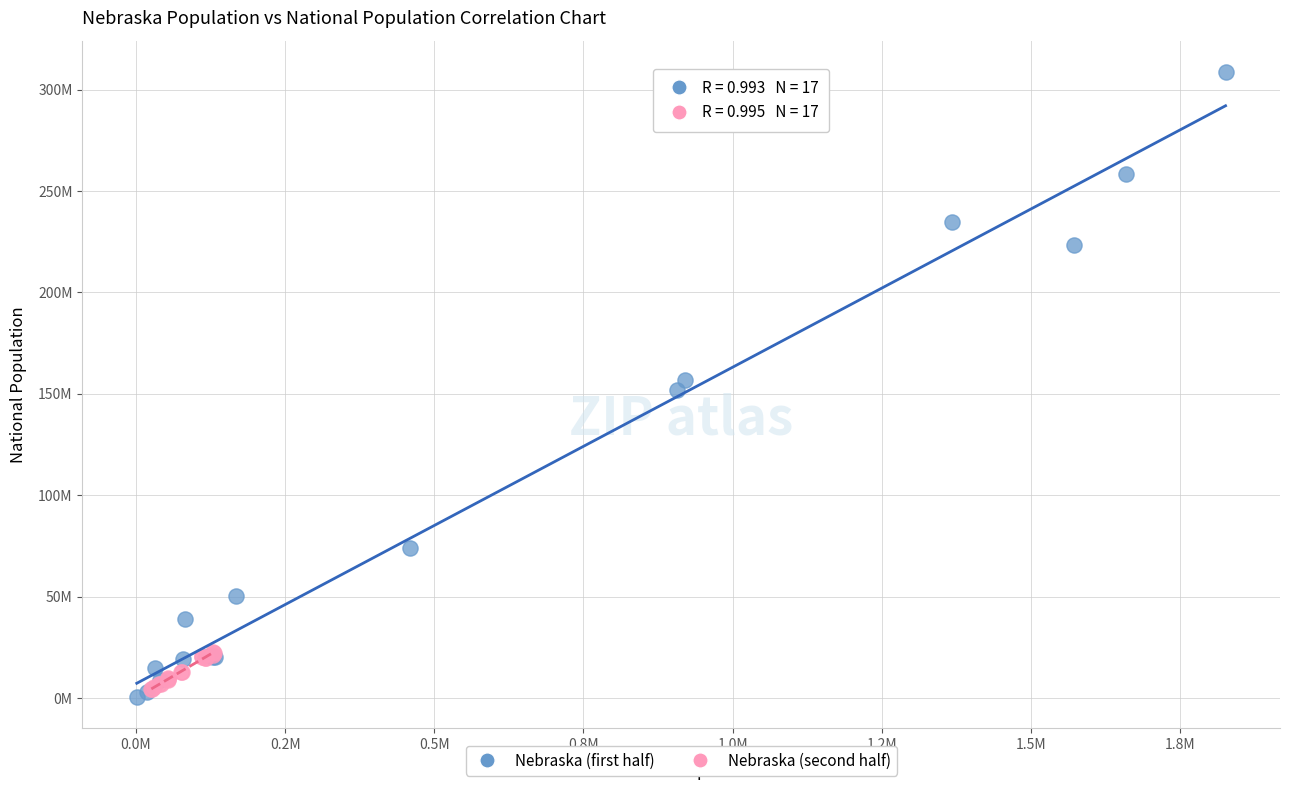

What are all the series names shown in the legend?

Nebraska (first half), Nebraska (second half)